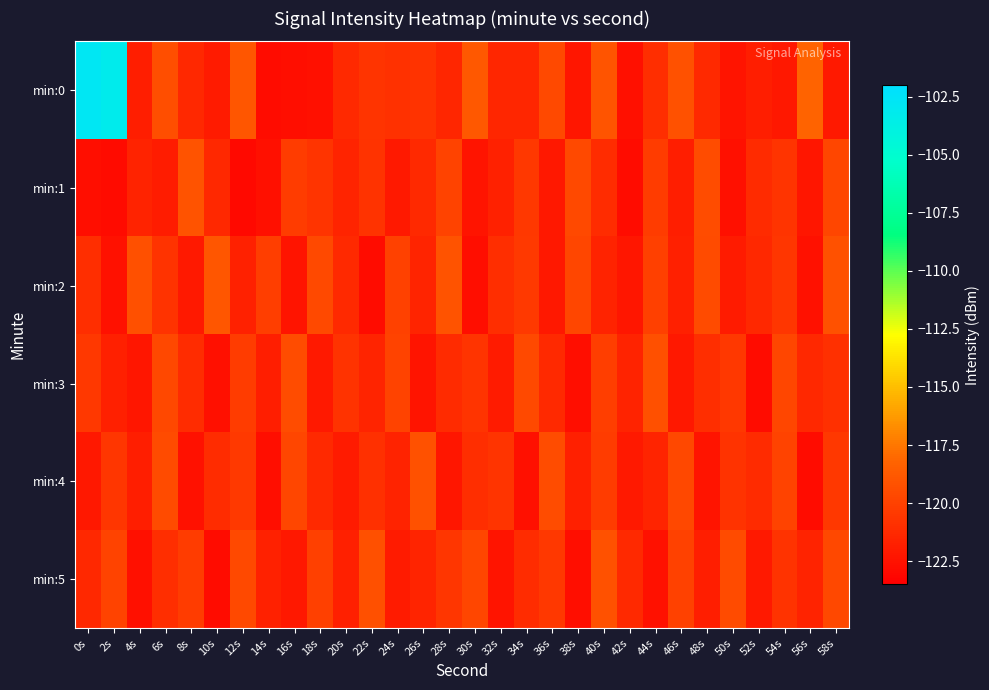

Which series changed the most between 38s and 46s?

min:0